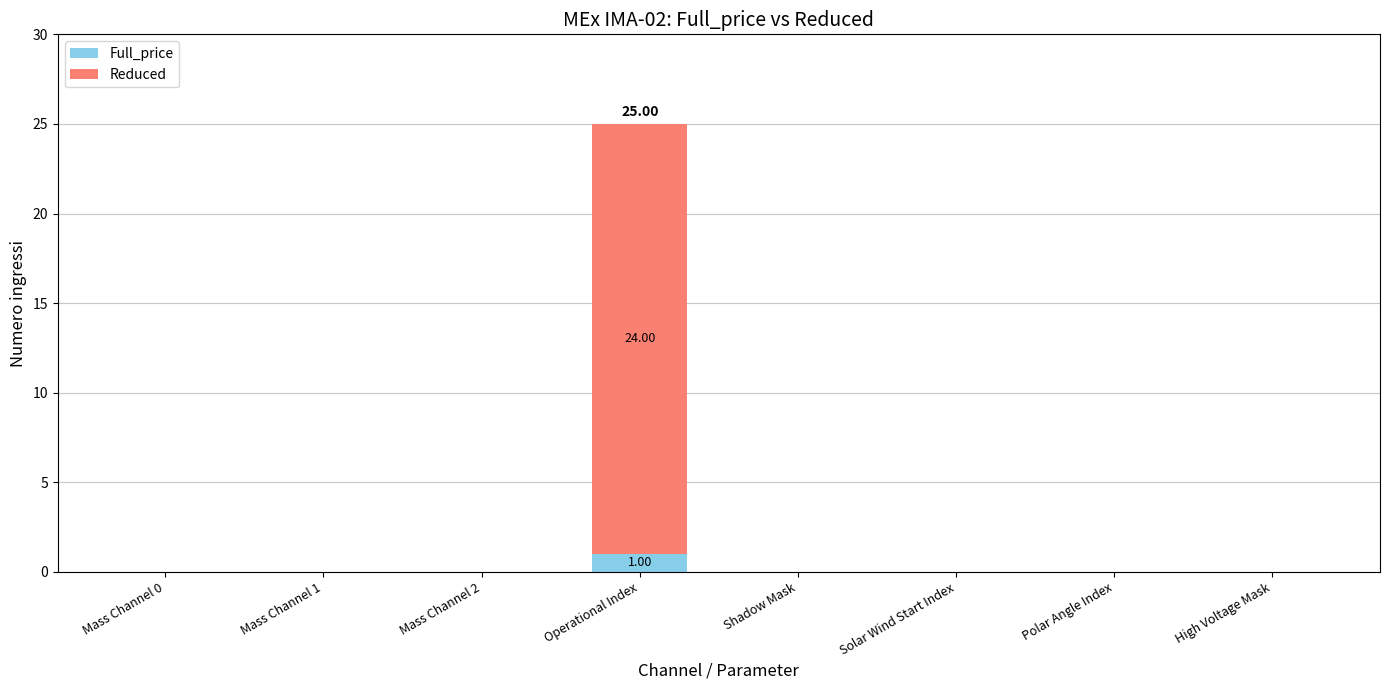

The Full_price series shows 0 at Shadow Mask. True or false?

True